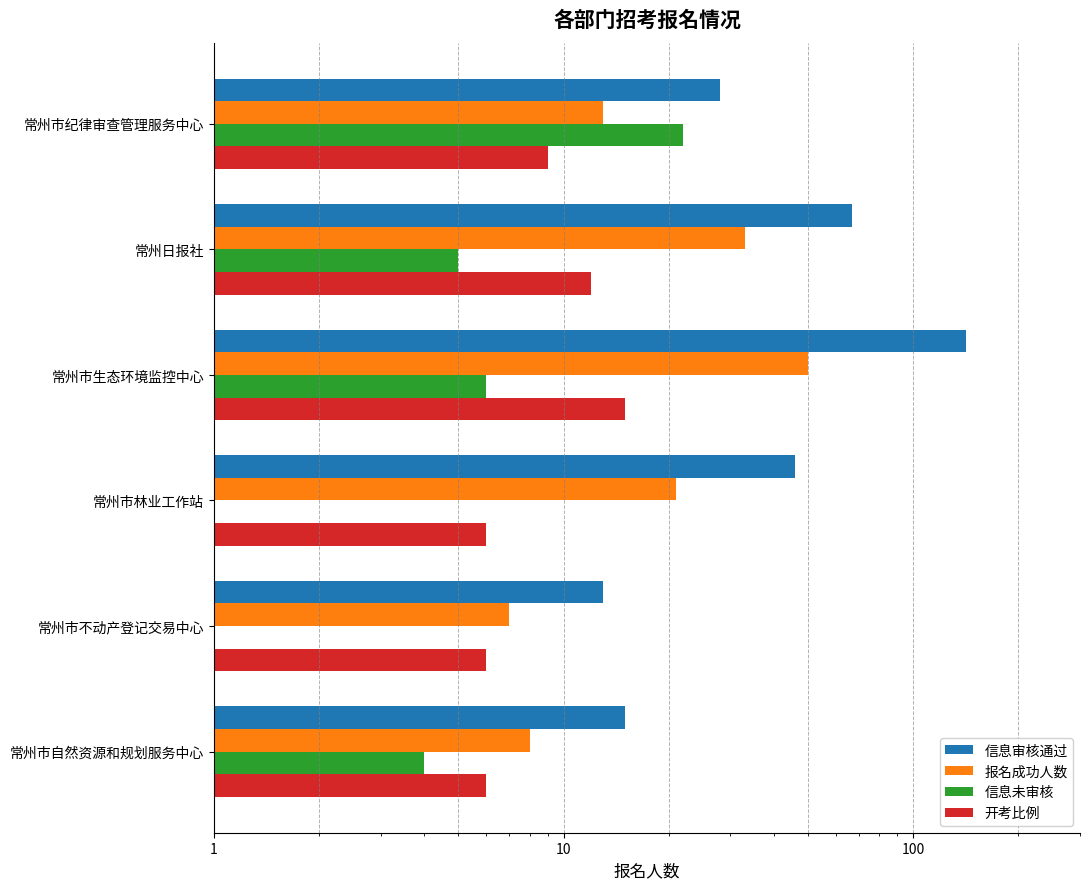

What are all the series names shown in the legend?

信息审核通过, 报名成功人数, 信息未审核, 开考比例